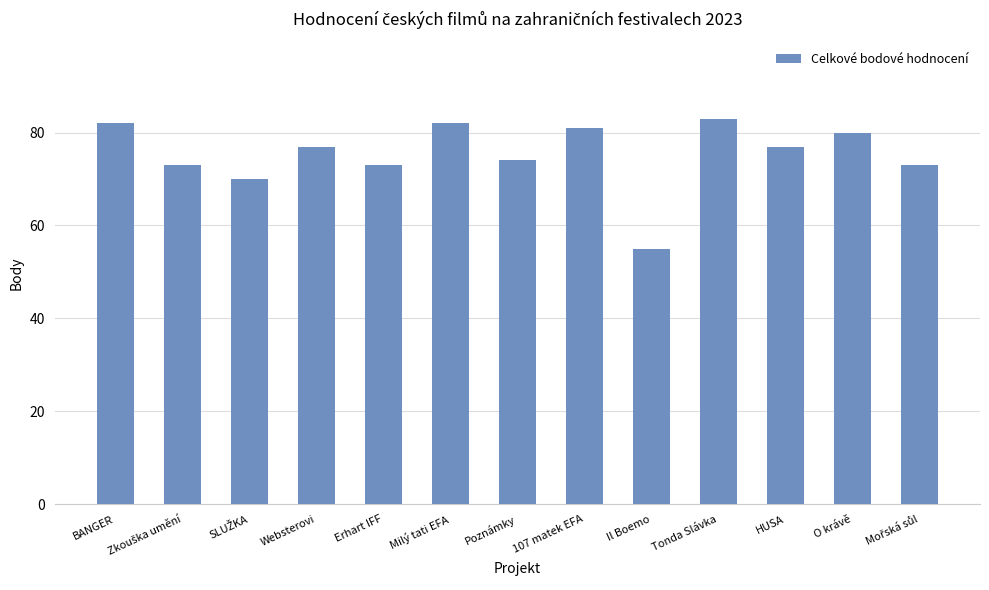

Which label corresponds to the smallest value in the chart?

Il Boemo